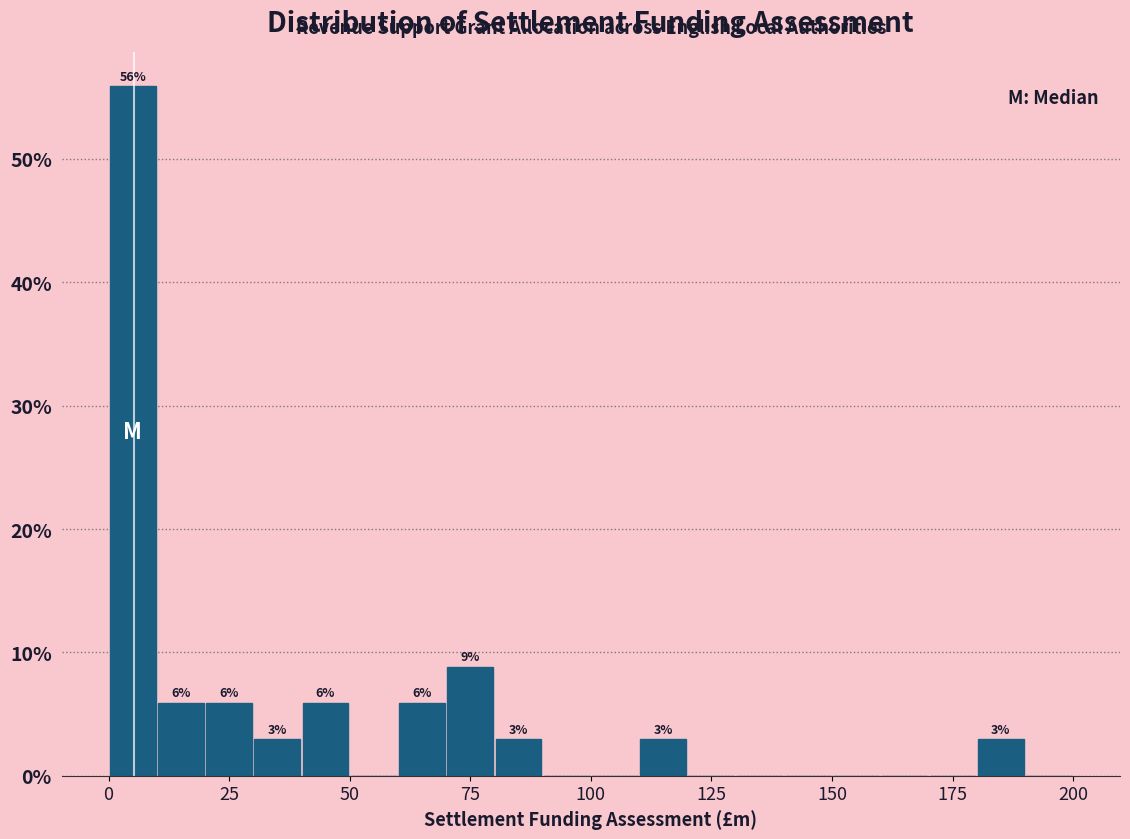

Read against the x-axis, roughly where is the centre of the tallest bar?

5